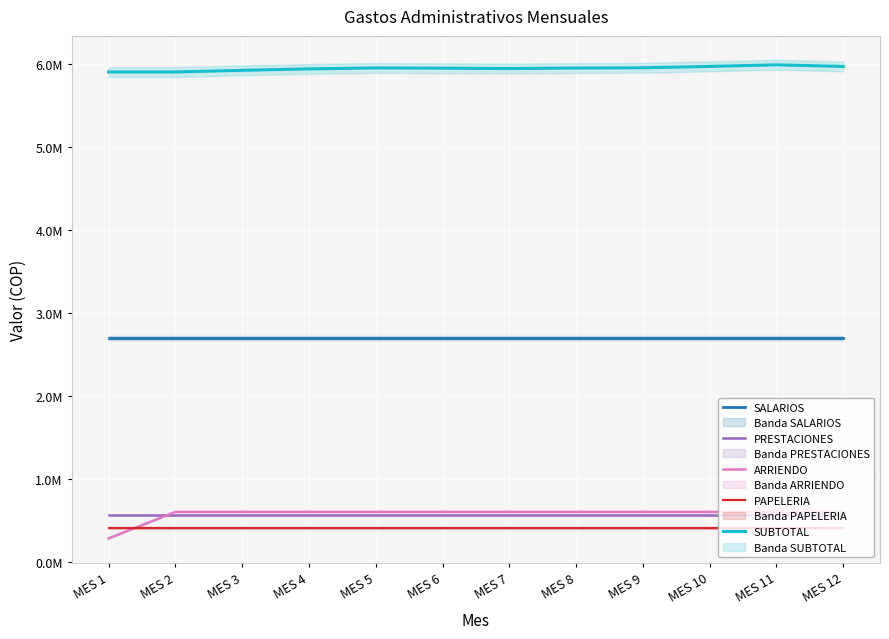

True or false: ARRIENDO has more than 0 points higher than both neighbors.

False